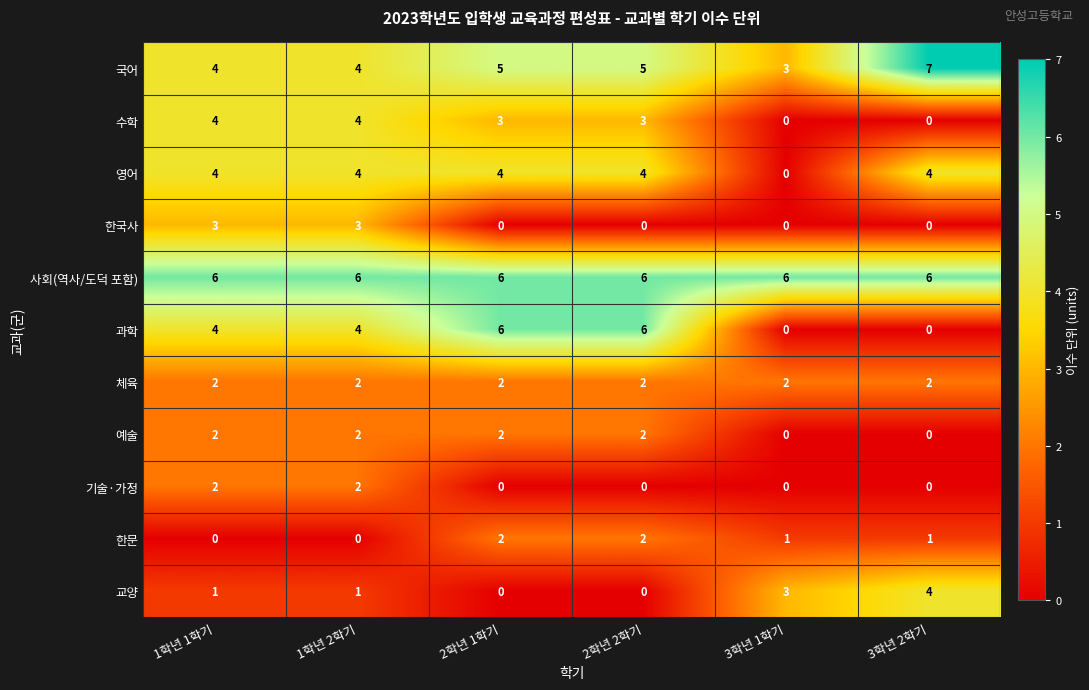

The value of 과학 at 1학년 2학기 is 6. True or false?

False